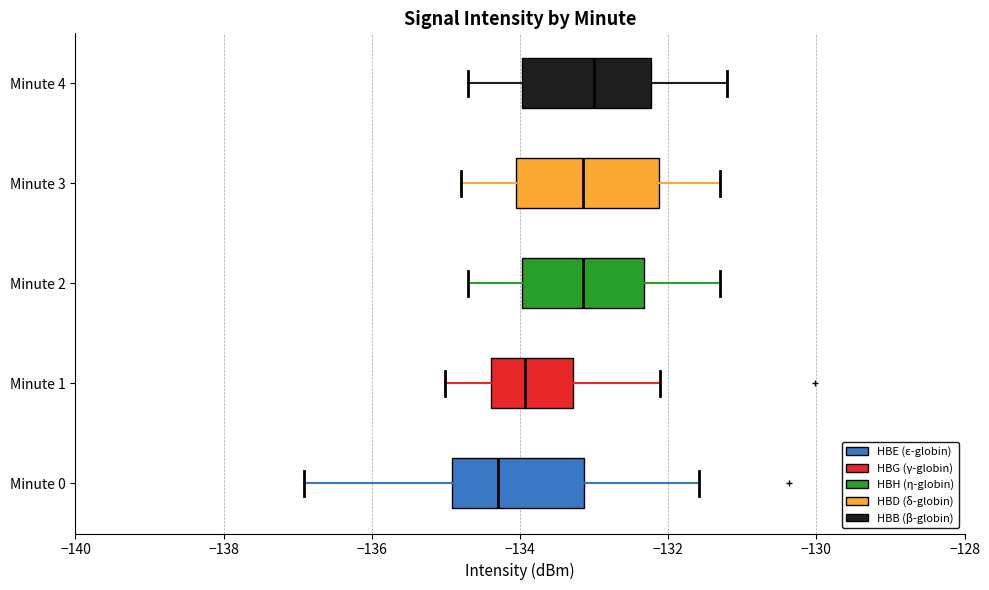

Reading bottom to top, transcribe this box plot: for each box, give where its median line is, the range the box spans, and where its two whiskers end, as read against the x-axis. The values are not printed on the chart, so give them approximately, as read against the axis.

Minute 0: median -134.4, box -135.0 to -133.2, whiskers -137.0 to -131.6
Minute 1: median -134.0, box -134.4 to -133.2, whiskers -135.0 to -132.2
Minute 2: median -133.2, box -134.0 to -132.4, whiskers -134.6 to -131.2
Minute 3: median -133.2, box -134.0 to -132.2, whiskers -134.8 to -131.2
Minute 4: median -133.0, box -134.0 to -132.2, whiskers -134.6 to -131.2